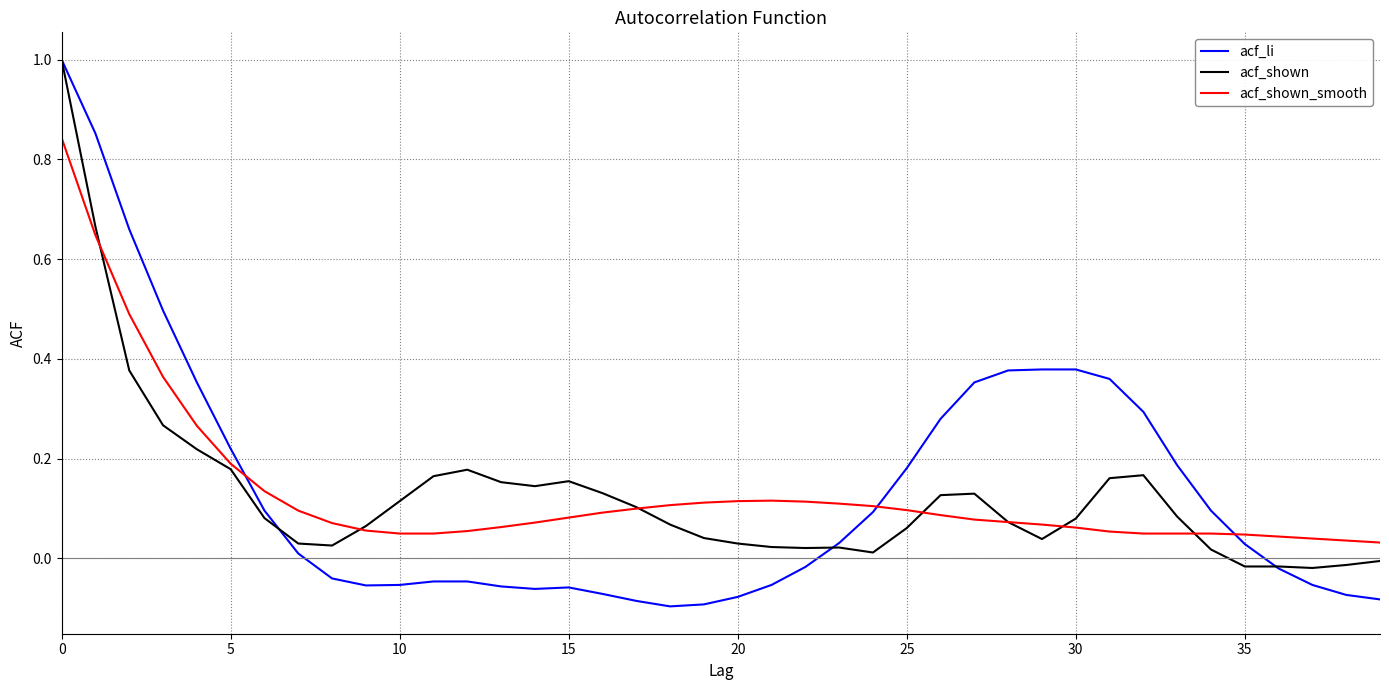

Does the chart display data point markers on the line(s)?

No